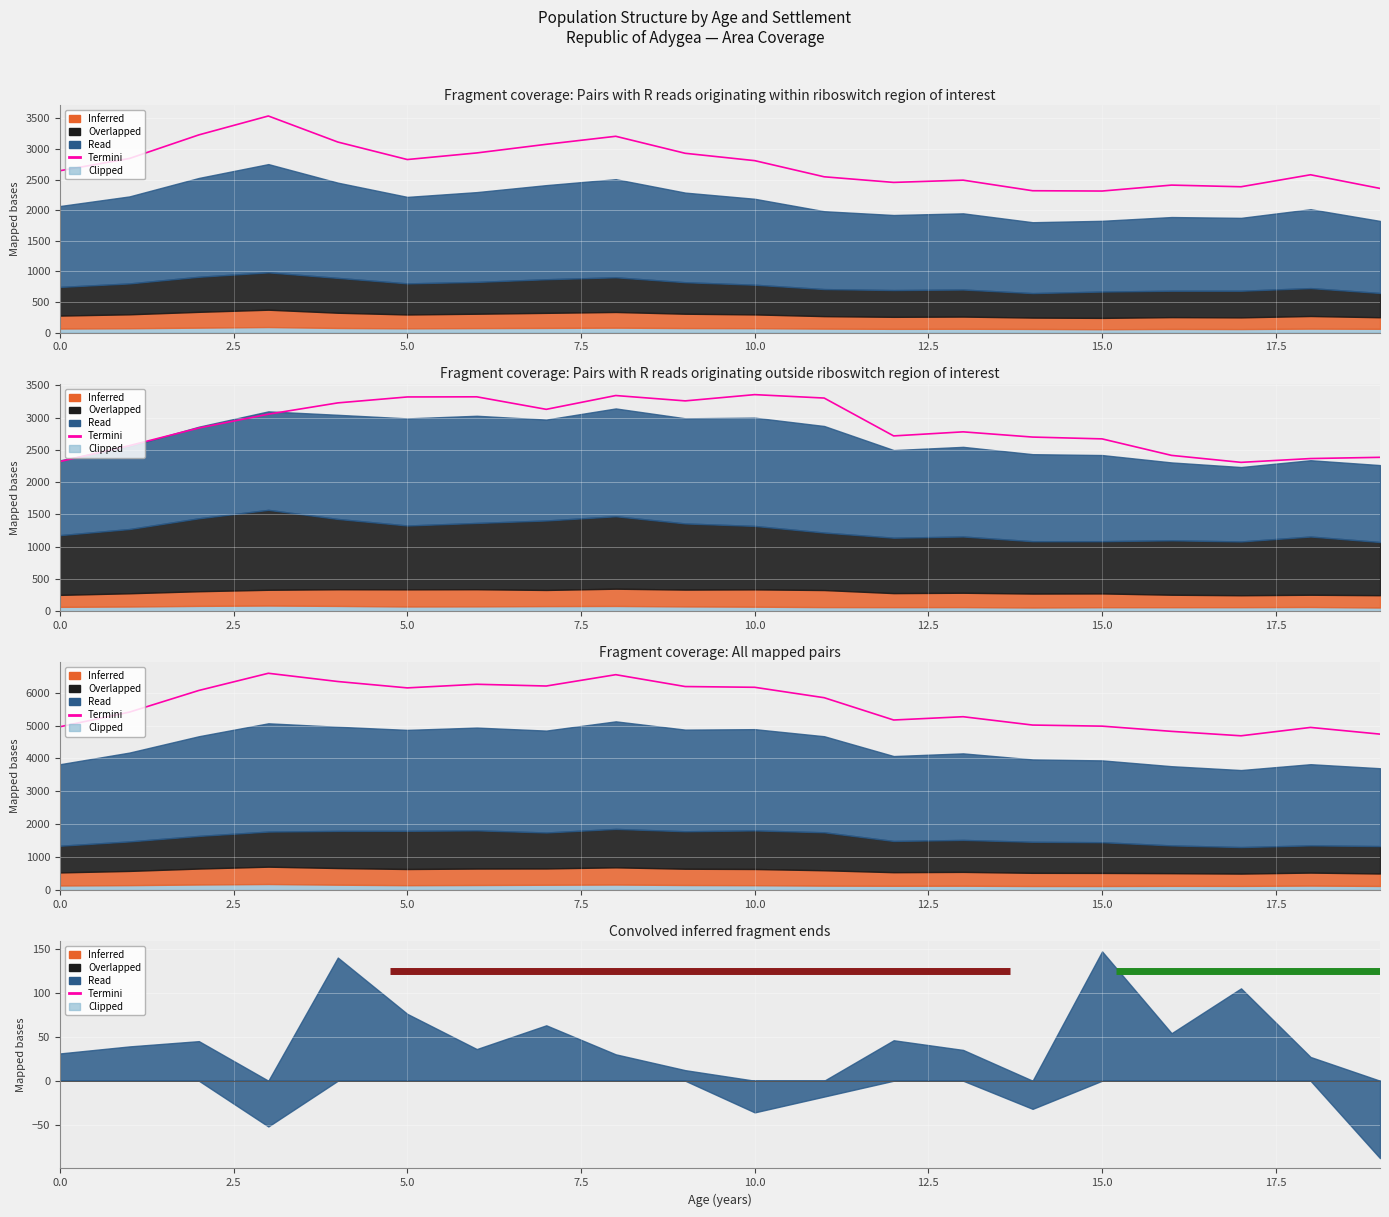

Between 11 and 17.5, which is larger?

17.5